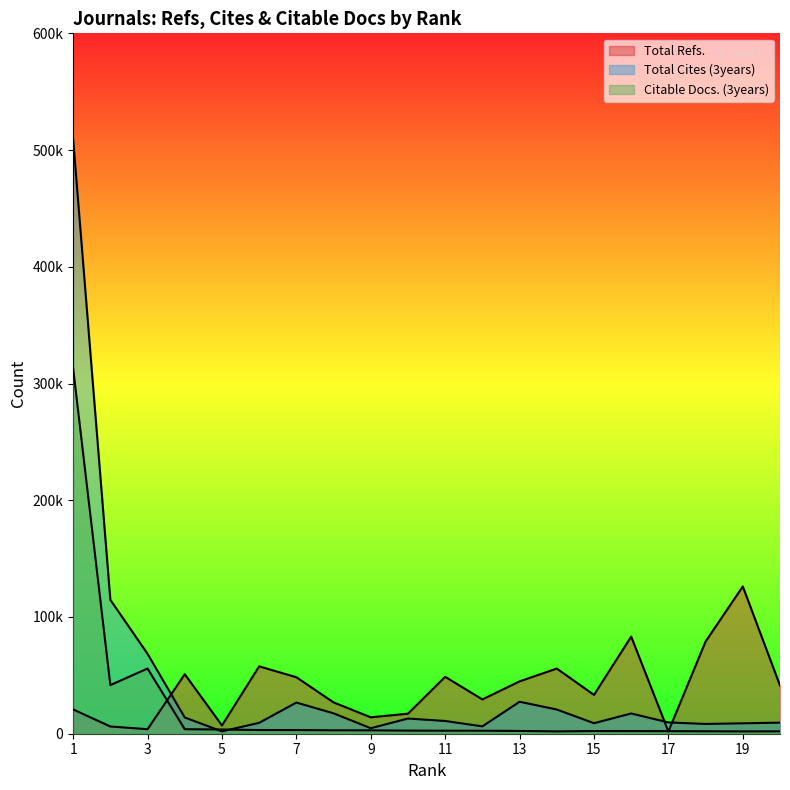

Reading left to right, list all the values displayed in this chart.

Total Refs.: 1=20805	2=6193	3=3873	4=50992	5=7097	6=57711	7=48403	8=26831	9=14063	10=17174	11=48749	12=29378	13=44861	14=55838	15=33263	16=83208	17=1935	18=79006	19=126178	20=41317
Total Cites (3years): 1=509160	2=114687	3=68422	4=13894	5=2004	6=9326	7=26701	8=17461	9=4712	10=13010	11=10912	12=6297	13=27387	14=20744	15=9006	16=17344	17=9679	18=8378	19=8912	20=9478
Citable Docs. (3years): 1=312714	2=41633	3=55841	4=3864	5=3610	6=3156	7=3125	8=2932	9=2897	10=2661	11=2609	12=2577	13=2378	14=1991	15=2283	16=2257	17=2203	18=2097	19=1978	20=2048